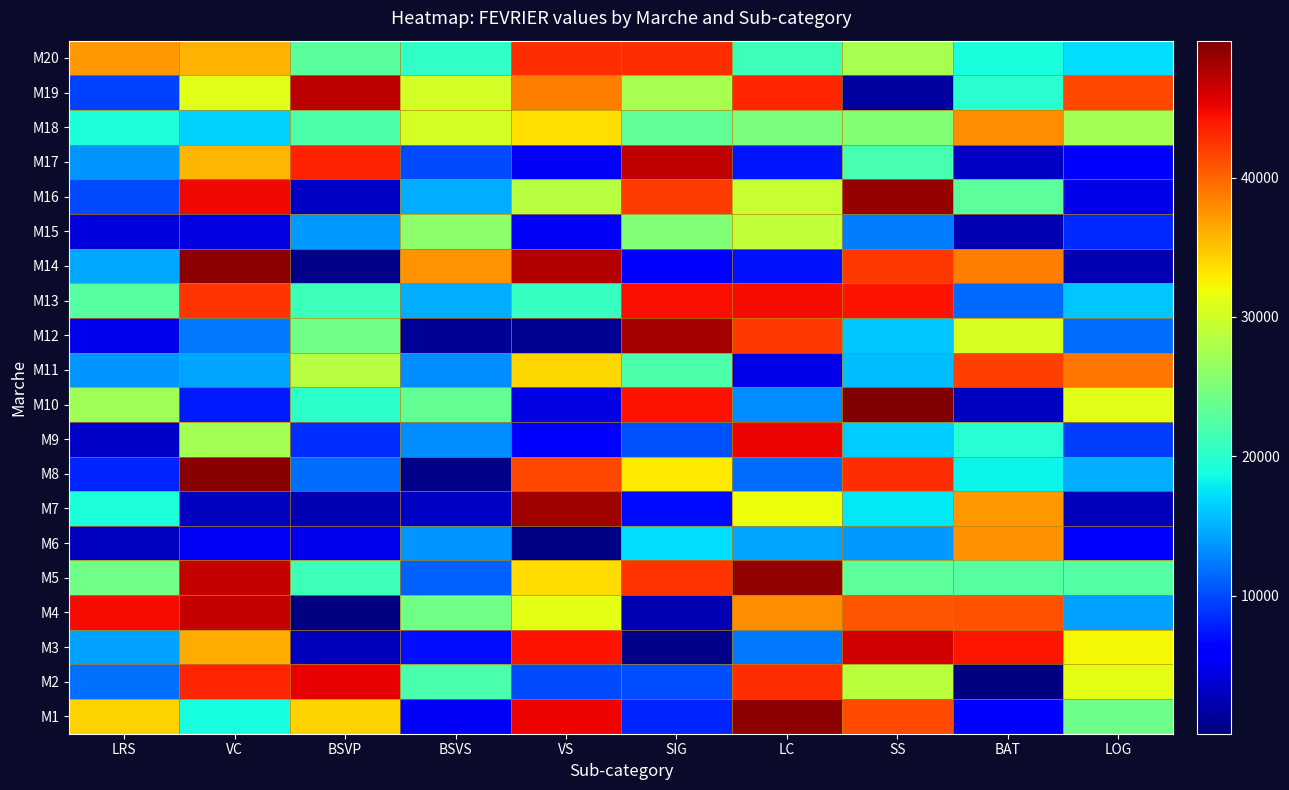

Rank the series by their maximum value, from lowest to highest.

M15, M6, M18, M11, M20, M13, M9, M2, M3, M4, M17, M19, M12, M7, M16, M5, M1, M14, M8, M10